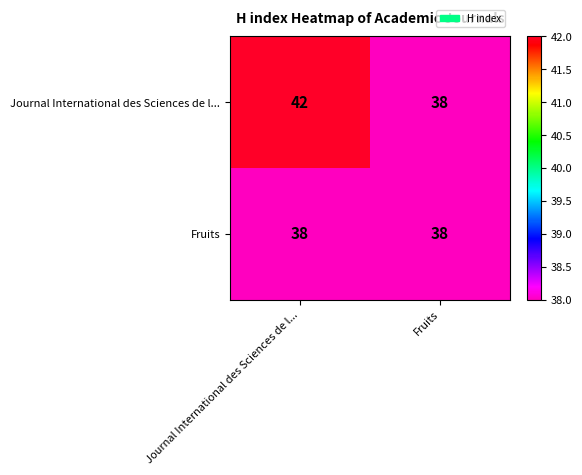

Reading right to left, list all the values displayed in this chart.

Journal International des Sciences de l...: Fruits=38	Journal International des Sciences de l...=42
Fruits: Fruits=38	Journal International des Sciences de l...=38